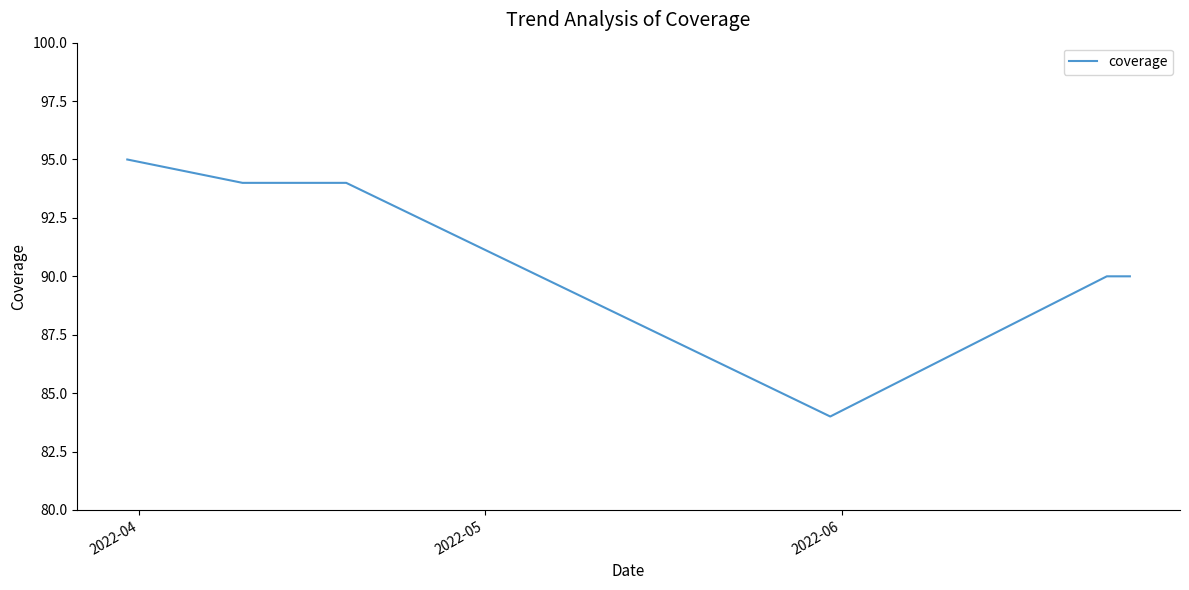

Reading left to right, extract all data points from this chart.

95	94	94	94	84	90	90